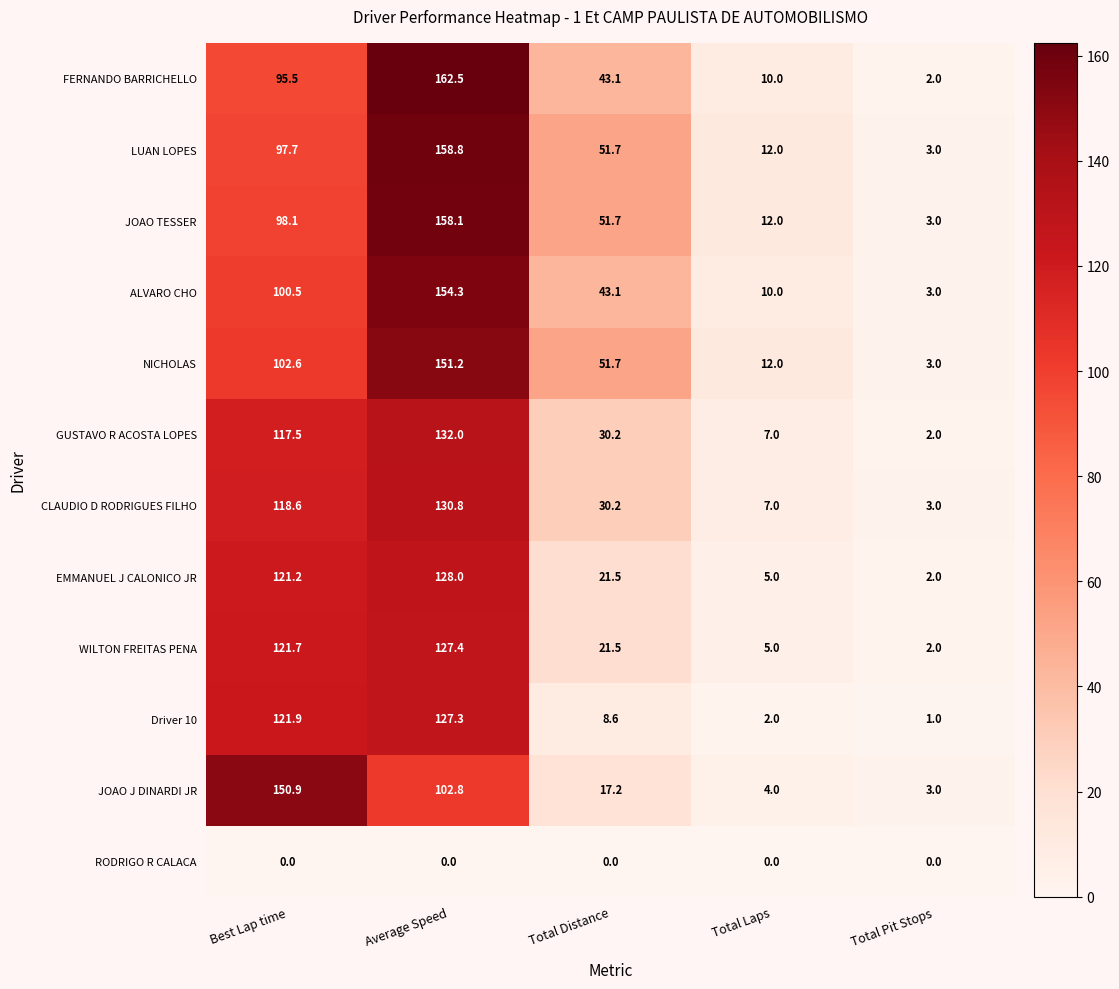

The WILTON FREITAS PENA series shows 2.0 at Total Pit Stops. True or false?

True